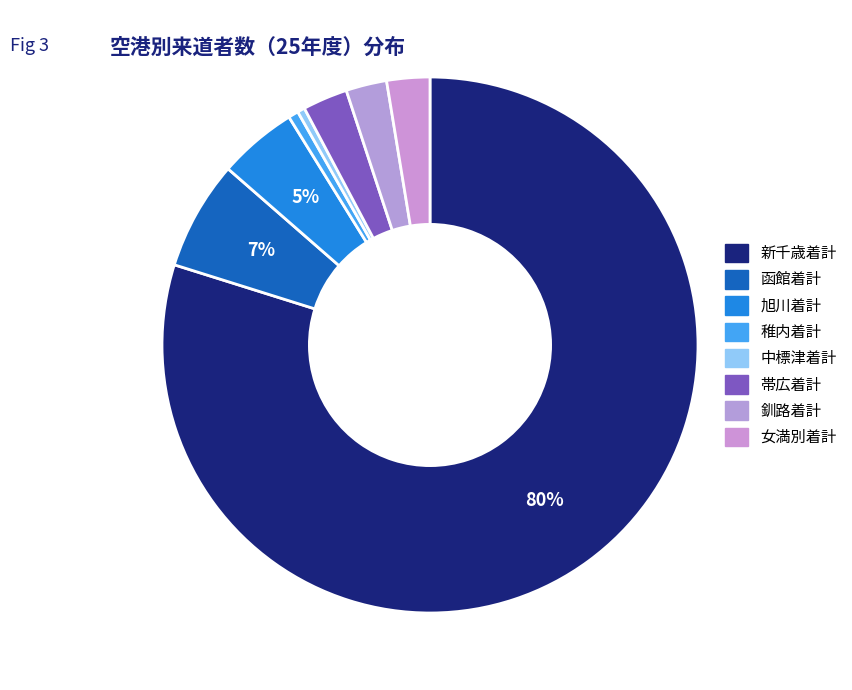

How many segments does this pie chart have?

8